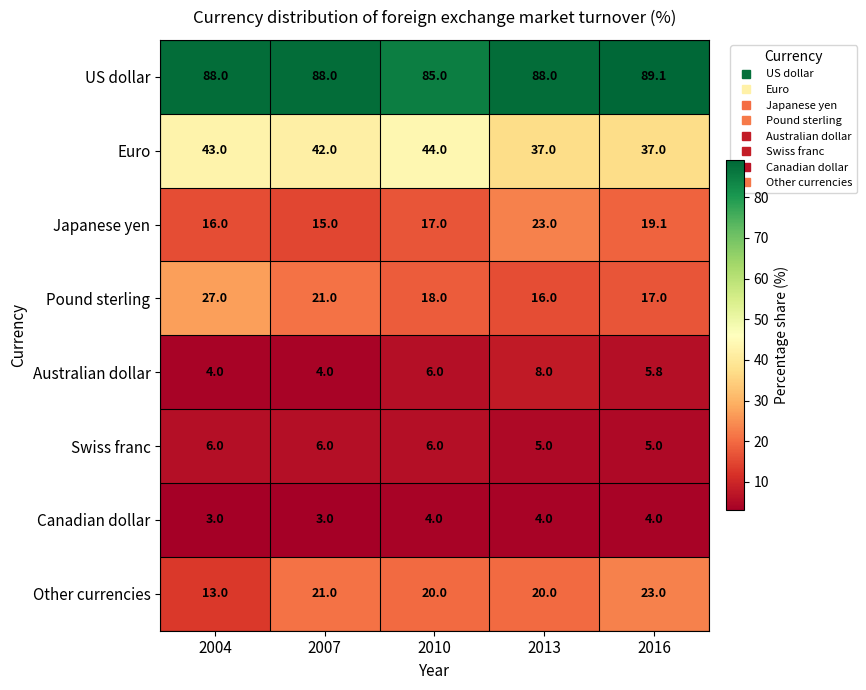

What is the minimum value for Japanese yen?

15.0